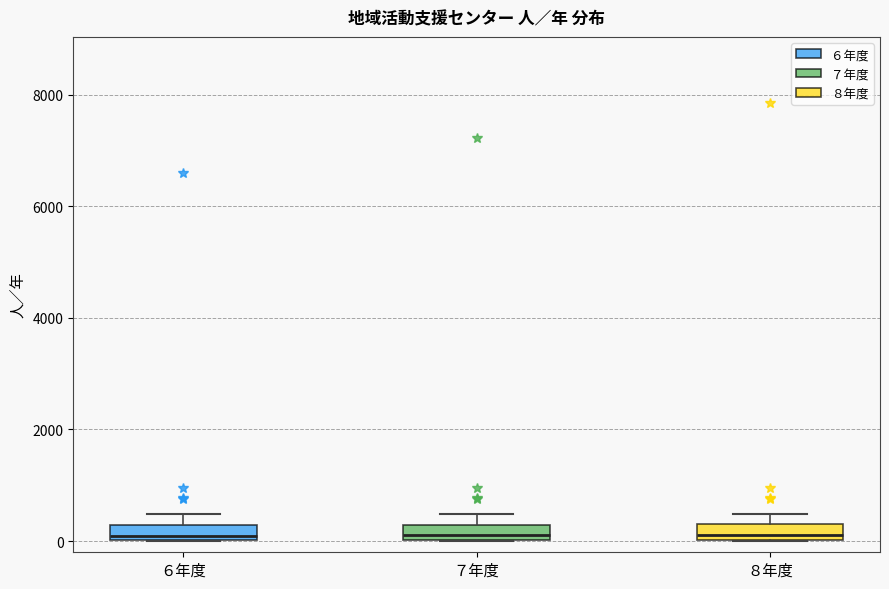

Where is the lower edge of the box for ６年度 on the y-axis? The values are not printed on the chart, so give them approximately, as read against the axis.

0